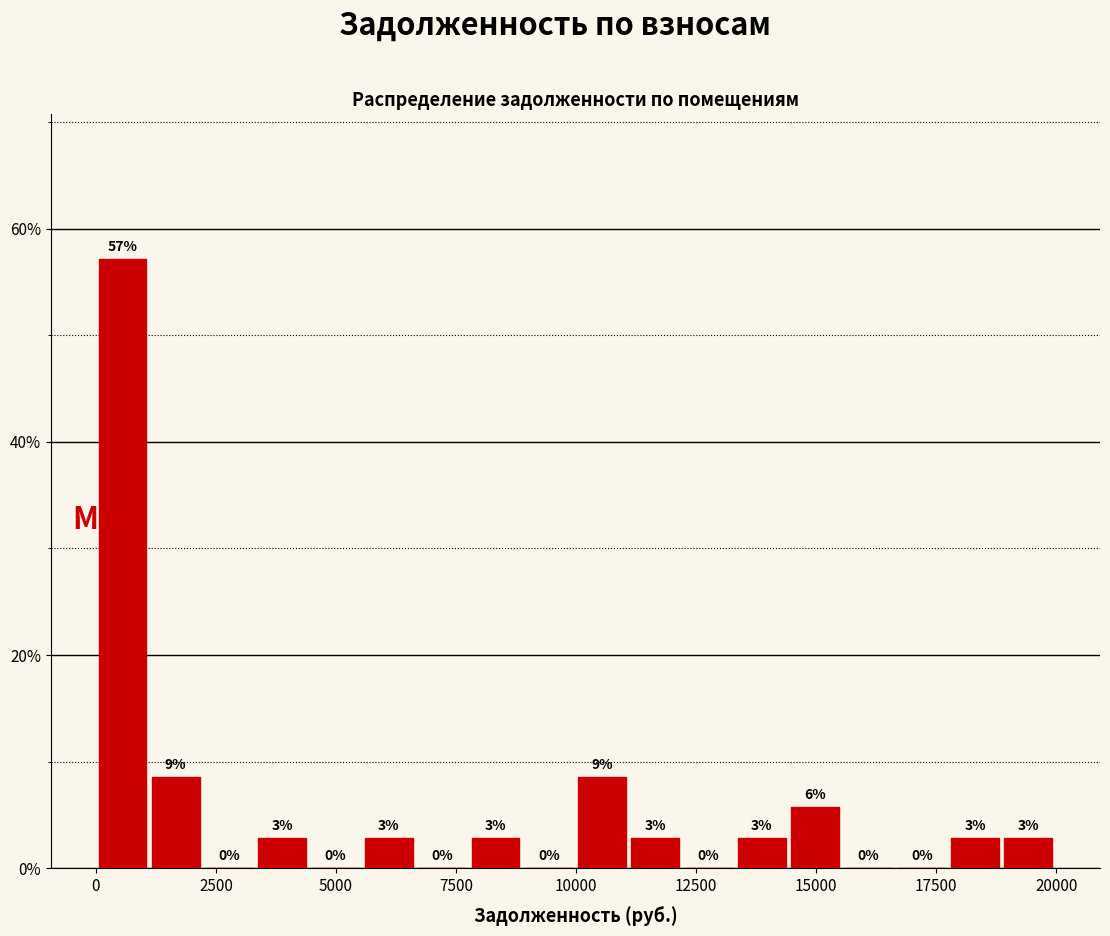

Read against the x-axis, roughly where is the centre of the tallest bar?

500